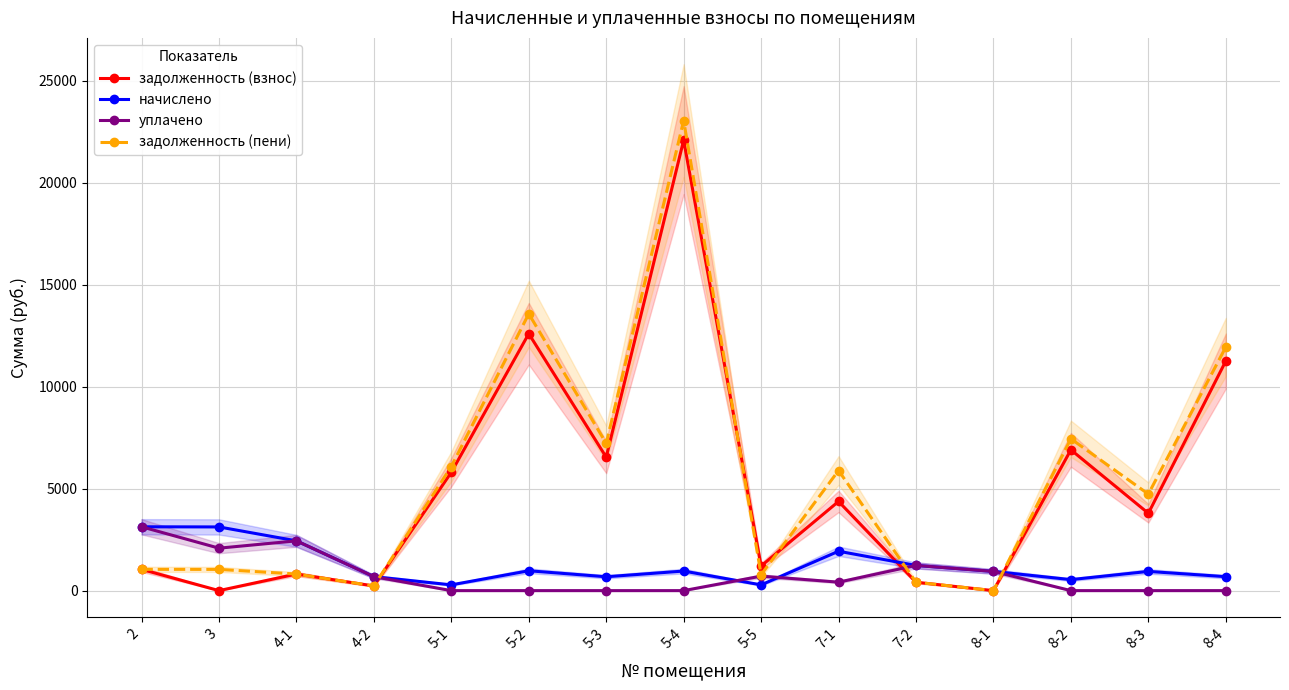

What position from the left is 7-1?

10